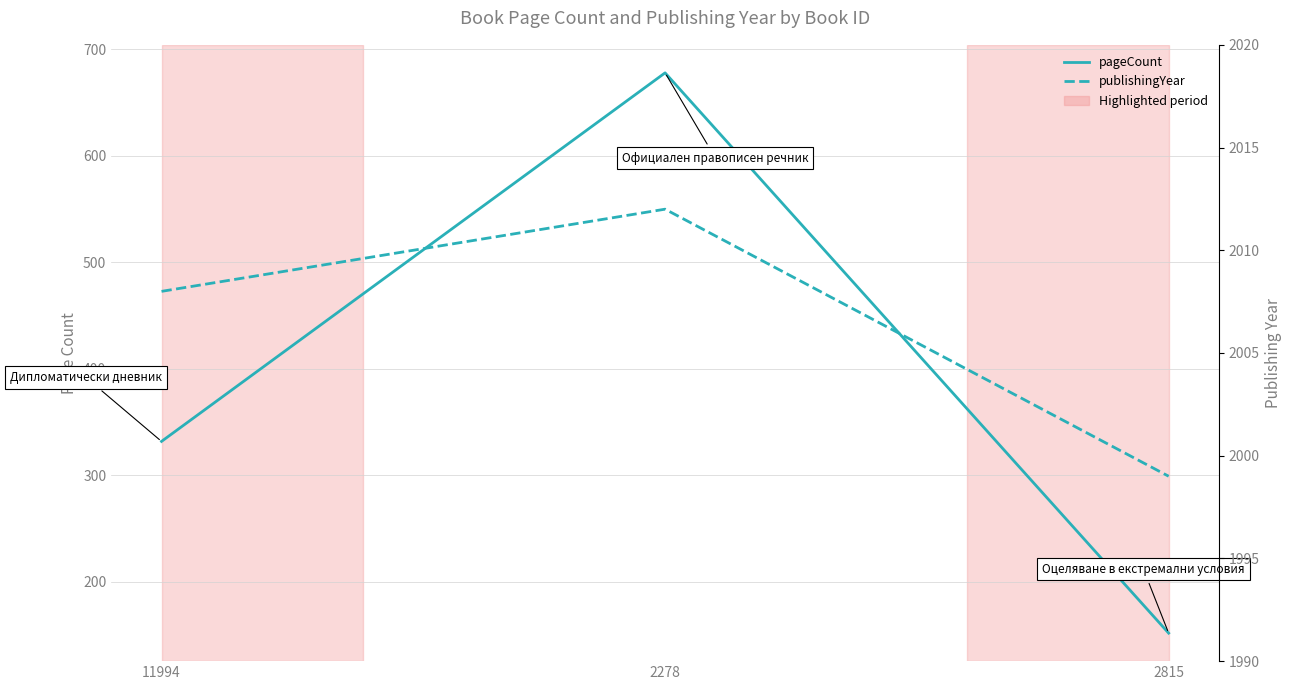

Is it true that publishingYear equals 2008 at 11994?

True